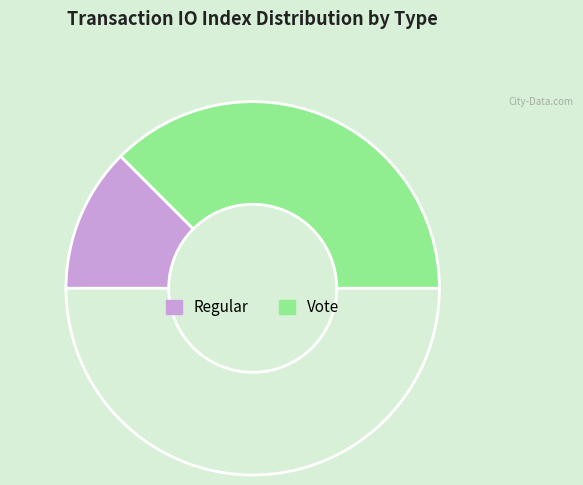

Rank the categories by value from highest to lowest.

Vote, Regular